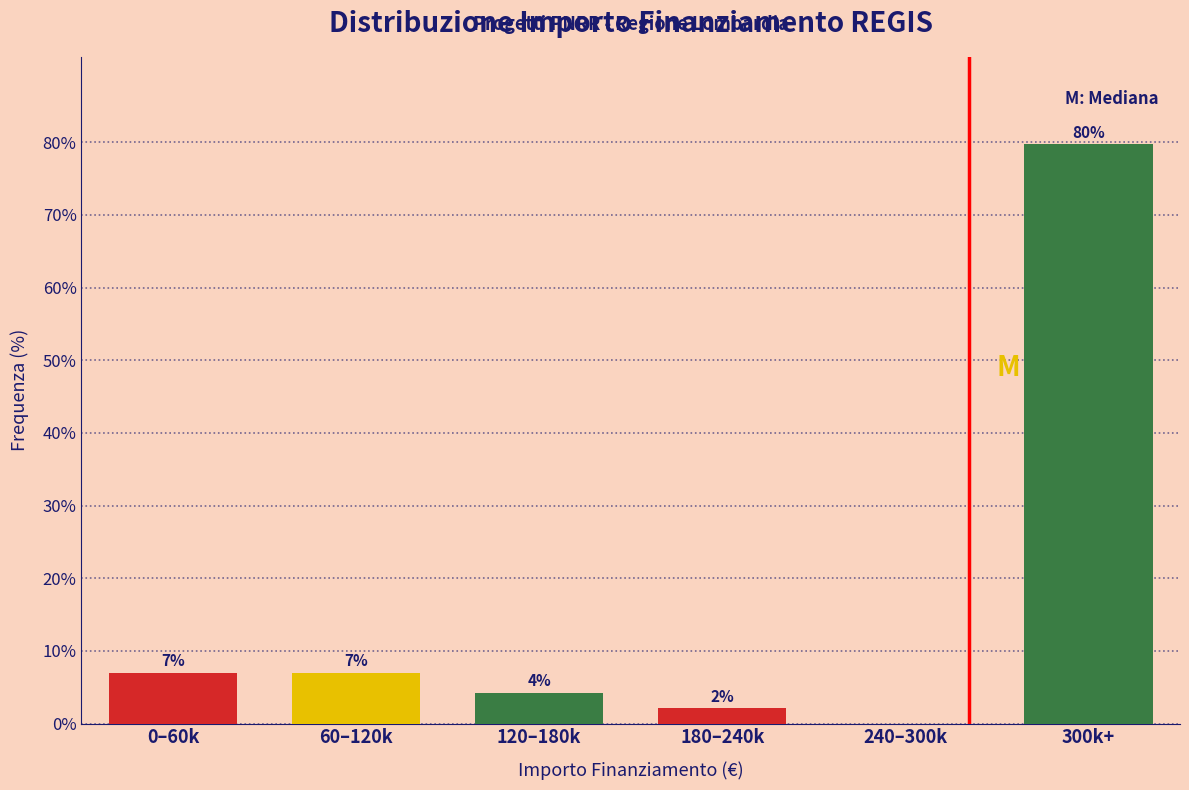

At which label does the data first exceed 6?

0–60k